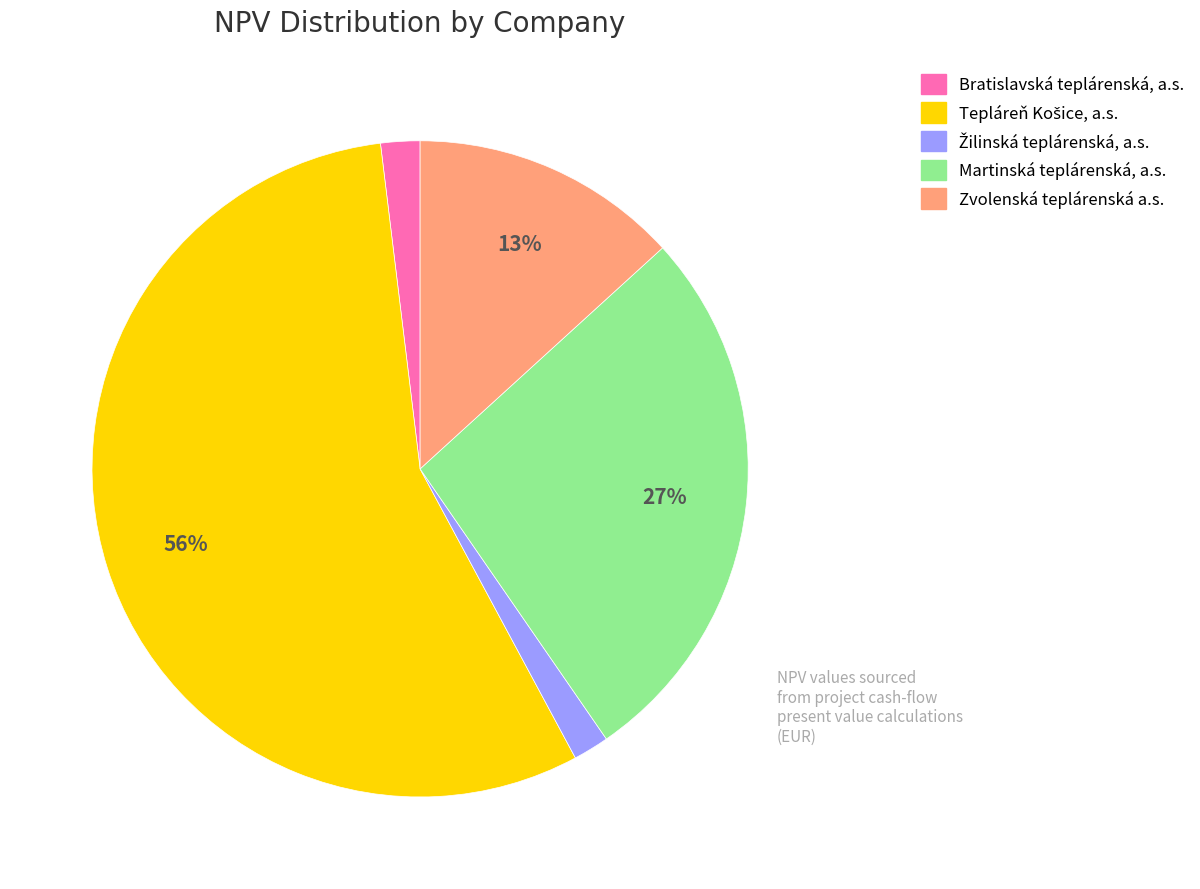

What percentage is the Bratislavská teplárenská, a.s. slice, to the nearest percent?

2%